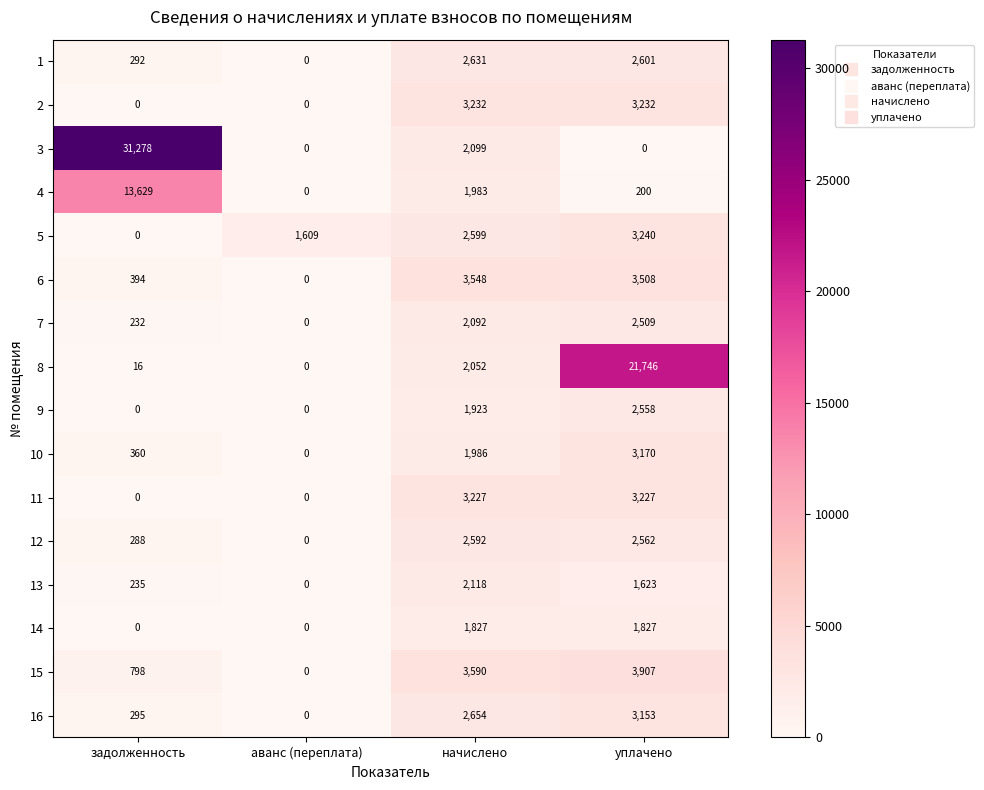

What is the sum of all 16 values?

6102